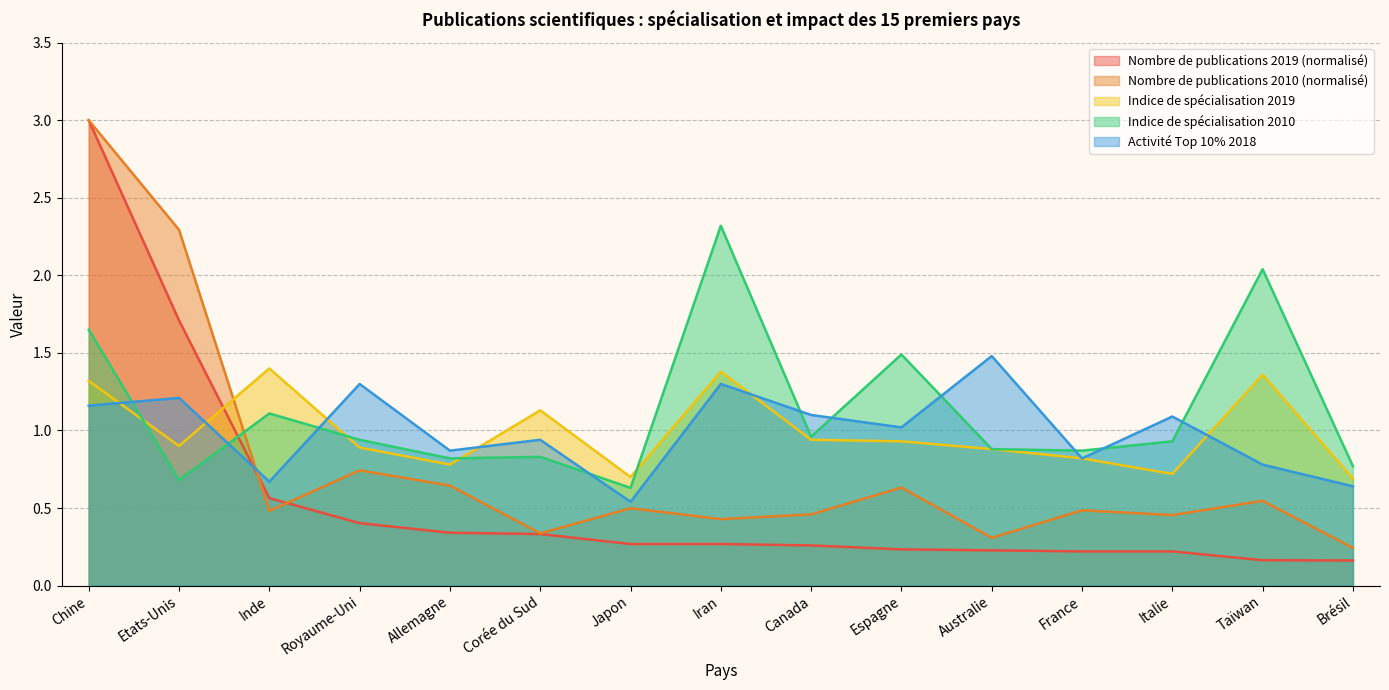

What is the difference between the maximum and minimum values in the Indice de spécialisation 2010 series?

1.7